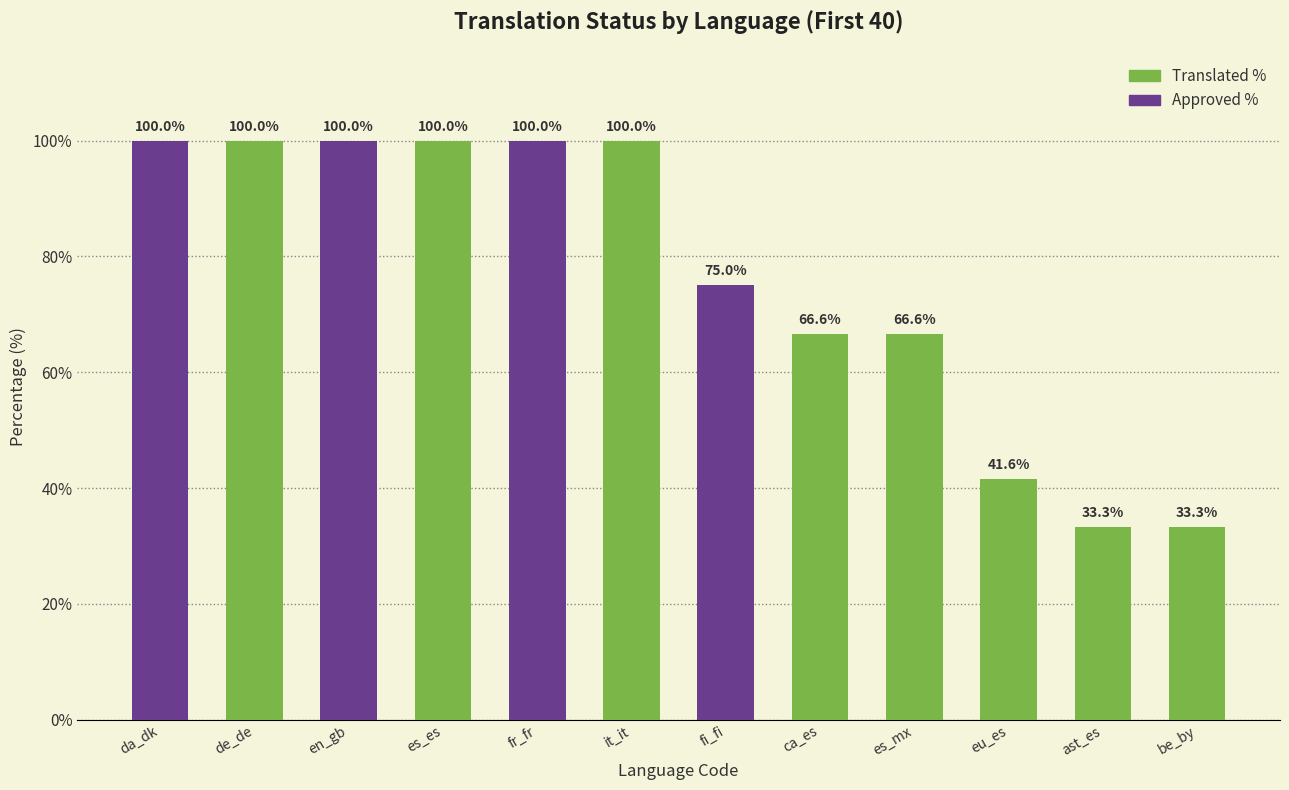

Reading right to left, what are all the values shown in this chart?

33.3	33.3	41.6	66.6	66.6	75.0	100.0	100.0	100.0	100.0	100.0	100.0